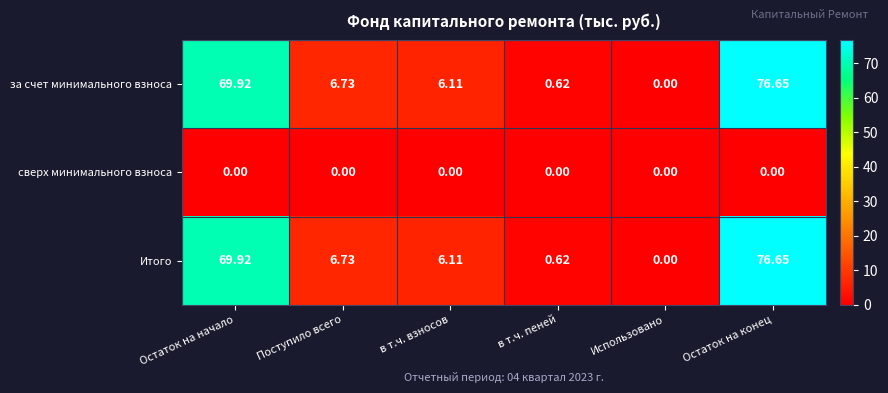

List the labels in order of Итого value, largest first.

Остаток на конец, Остаток на начало, Поступило всего, в т.ч. взносов, в т.ч. пеней, Использовано